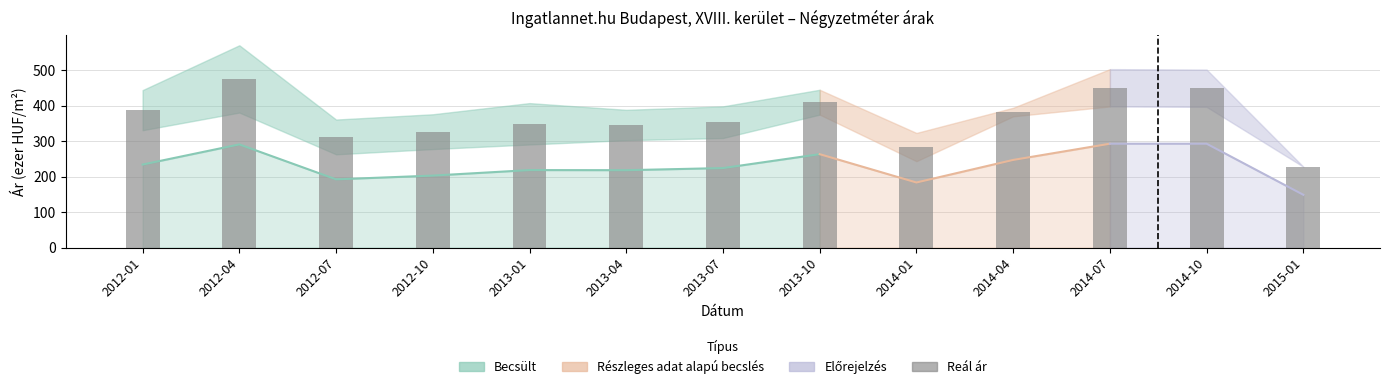

Read the value at 2012-07.

312.1